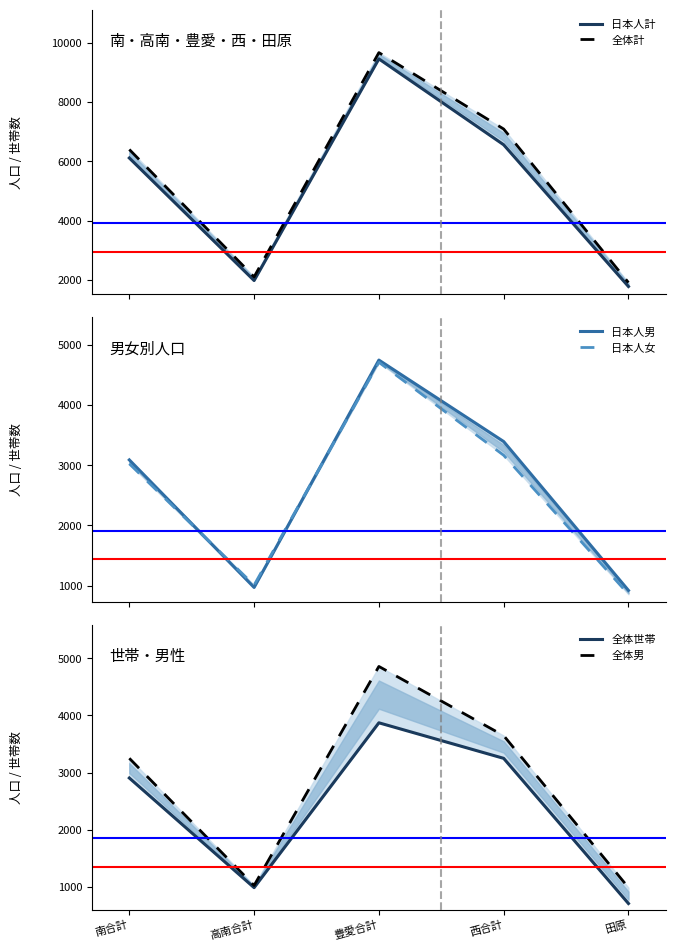

True or false: 全体計 and 日本人男 cross at least once.

False